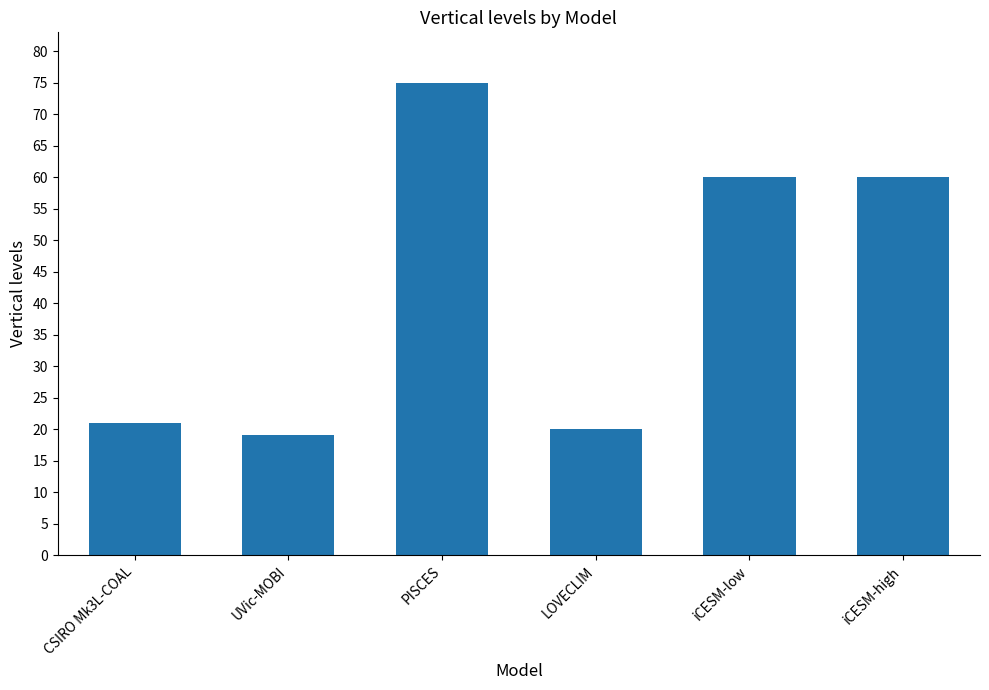

At which category does the chart reach its peak across all series?

PISCES